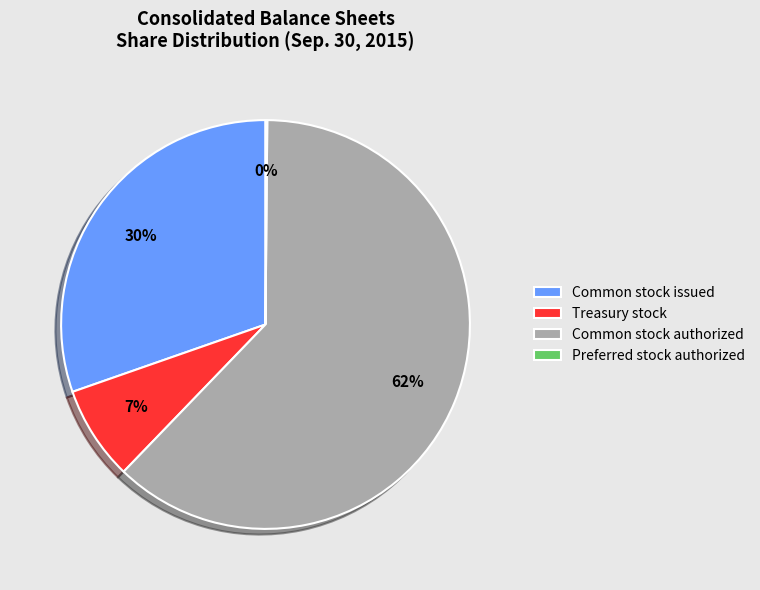

Which slice represents more than half of the pie?

Common stock authorized